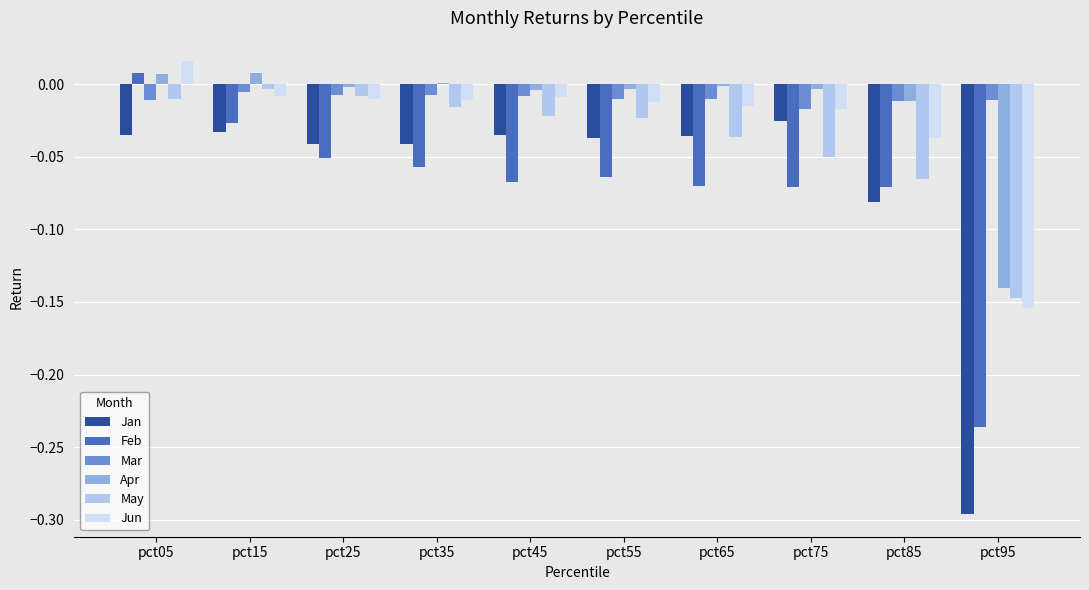

What is the sum of all Jan values?

-0.7